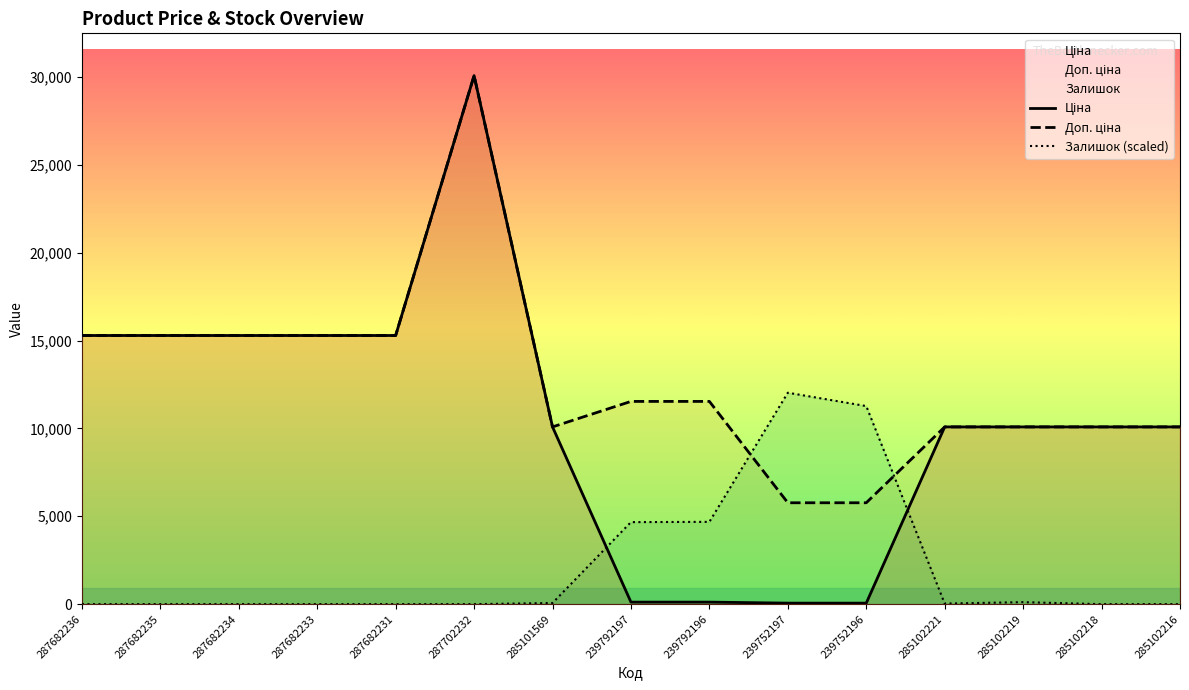

What is the value of the Доп. ціна point at the 7th from the left?

10085.8